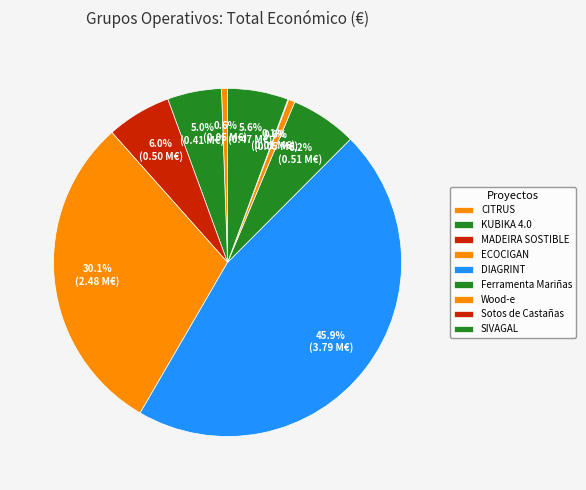

Do MADEIRA SOSTIBLE and CITRUS together represent more than half of the pie?

No